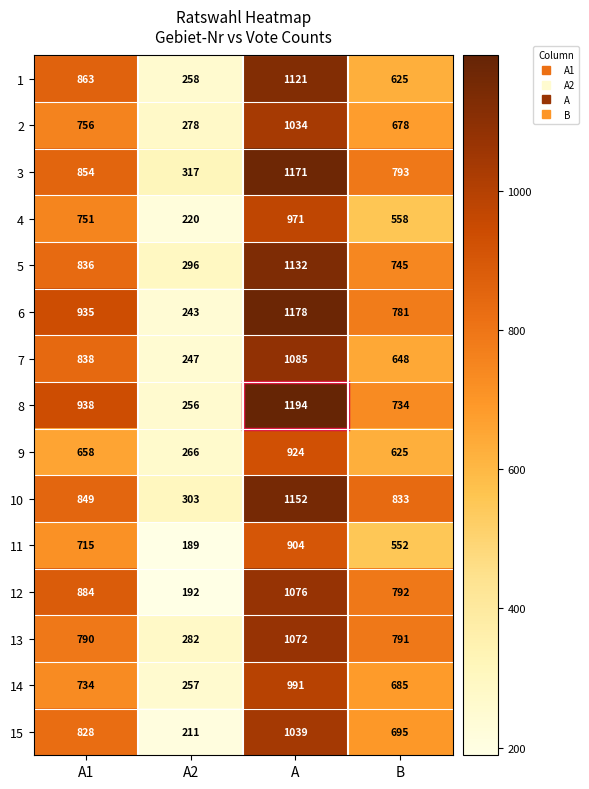

Rank the series by their maximum value, from lowest to highest.

11, 9, 4, 14, 2, 15, 13, 12, 7, 1, 5, 10, 3, 6, 8